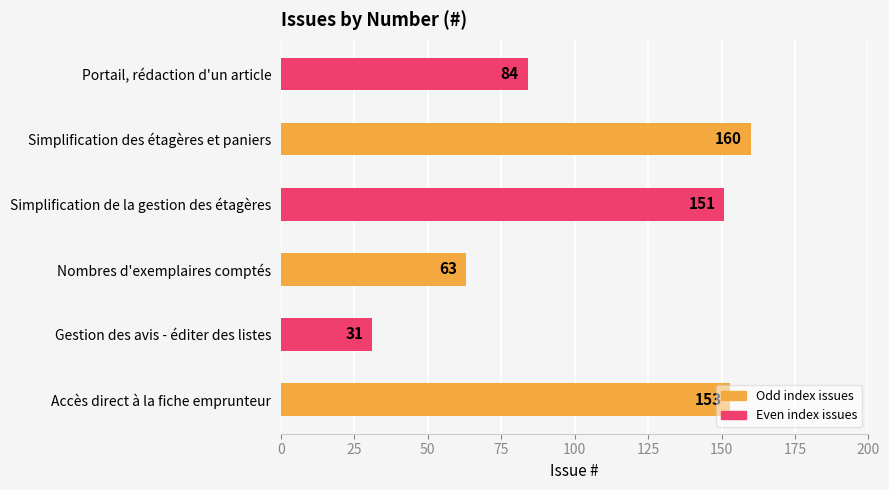

Which has a higher value, Accès direct à la fiche emprunteur or Nombres d'exemplaires comptés?

Accès direct à la fiche emprunteur